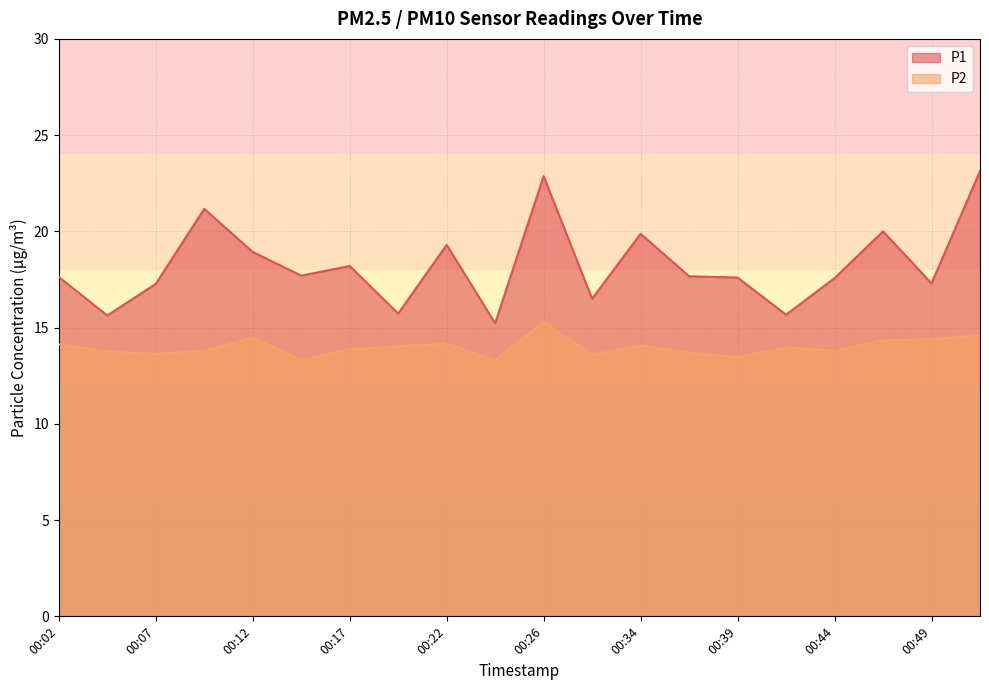

True or false: P1 and P2 intersect in this chart.

False